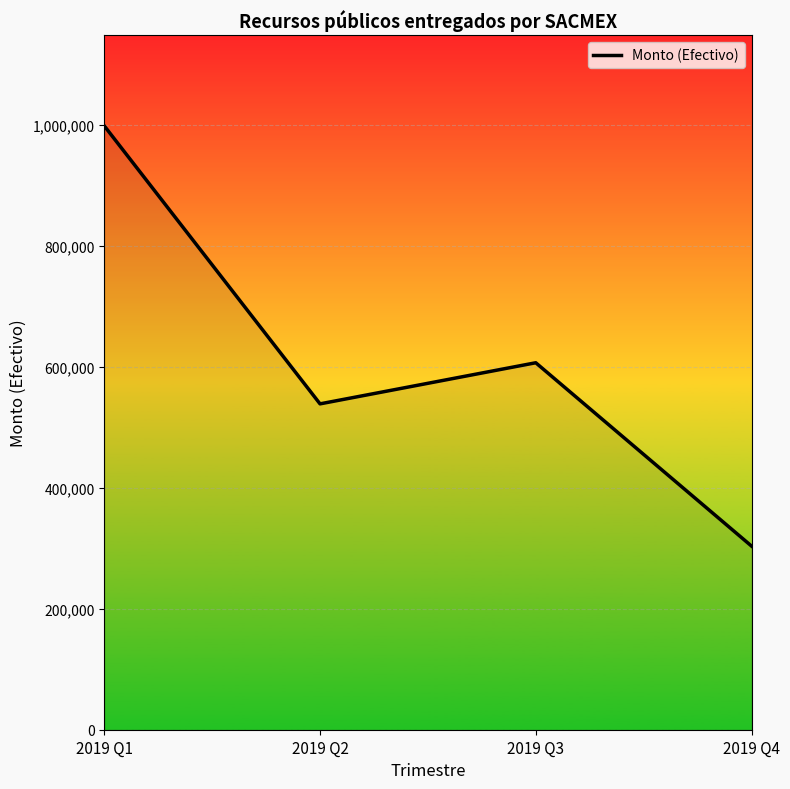

List the labels in order of value, largest first.

2019 Q1, 2019 Q3, 2019 Q2, 2019 Q4